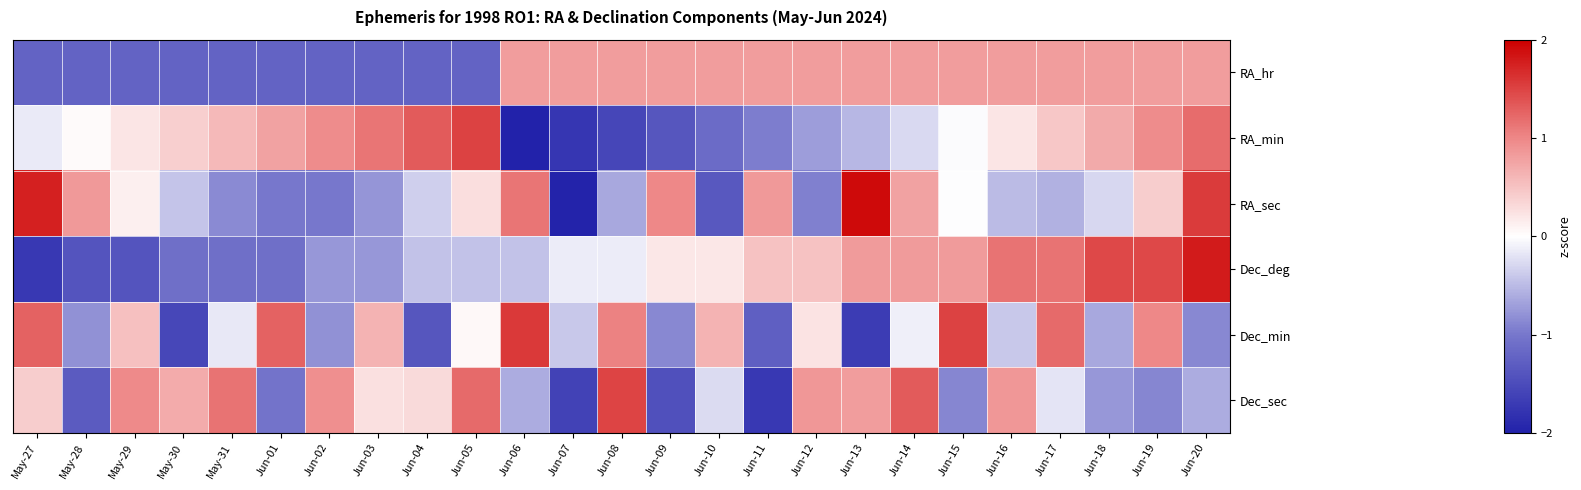

What is the minimum value shown in the chart?

-2.0